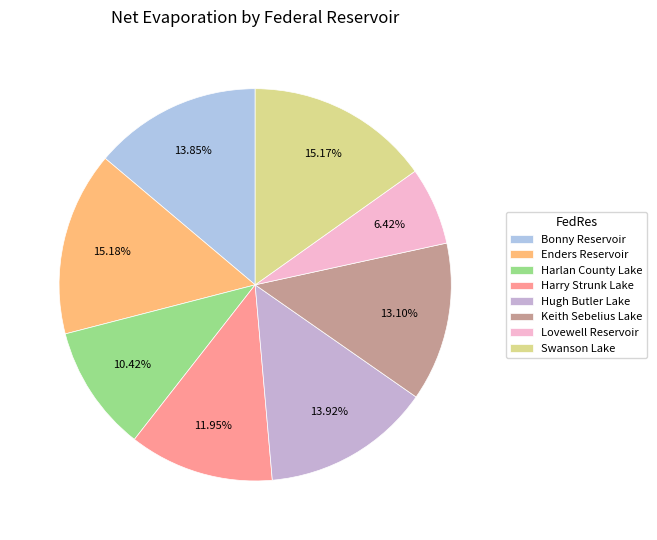

Does any single category account for the majority?

No